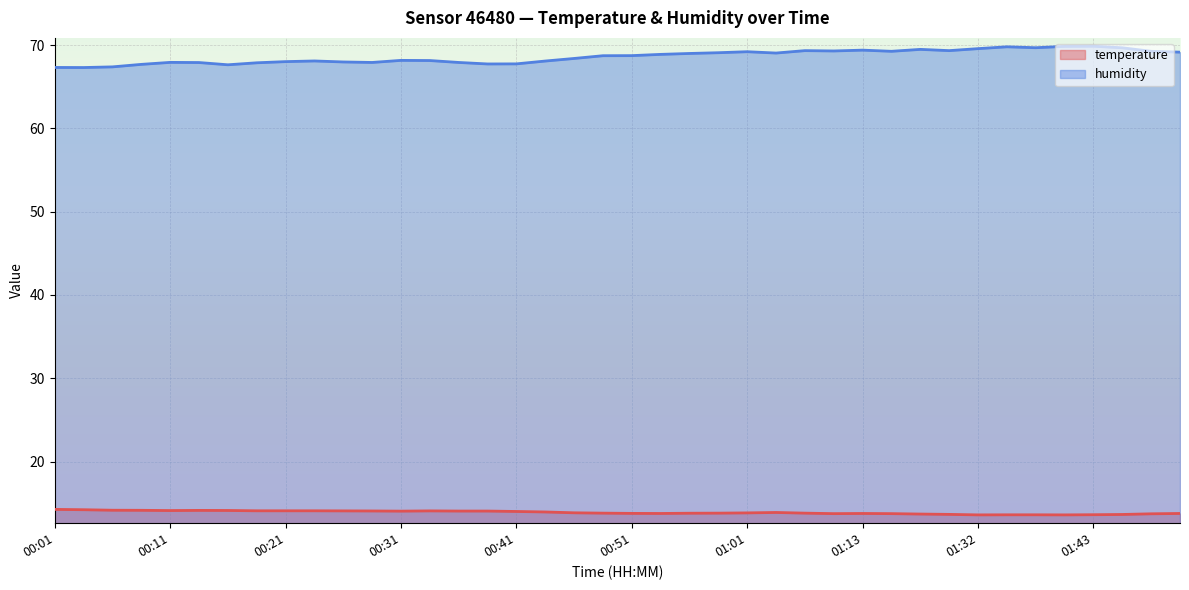

Rank the series by their maximum value, from highest to lowest.

humidity, temperature